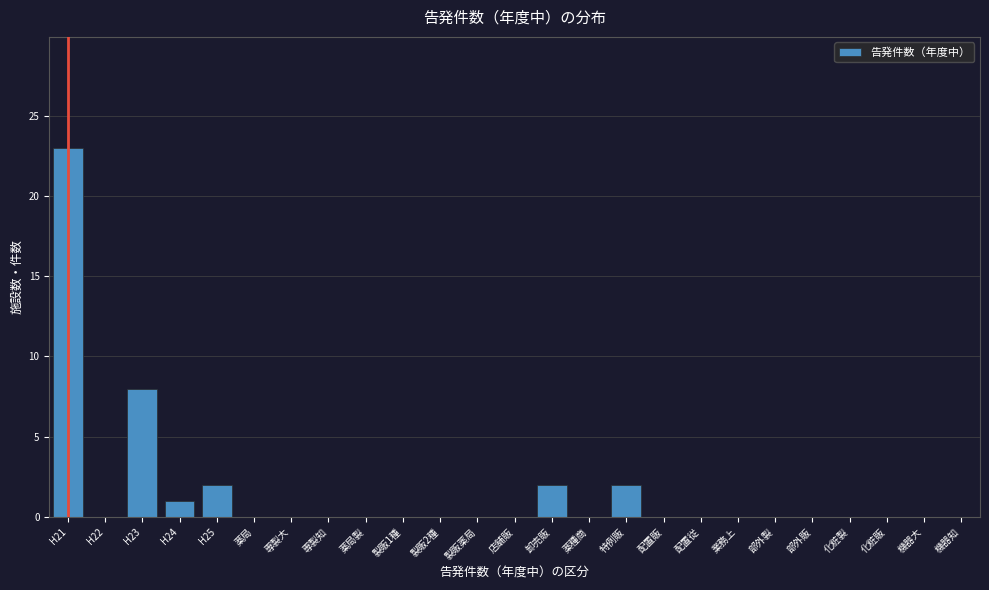

Reading right to left, what are all the values shown in this chart?

機器知=0	機器大=0	化粧販=0	化粧製=0	部外販=0	部外製=0	業務上=0	配置従=0	配置販=0	特例販=2	薬種商=0	卸売販=2	店舗販=0	製販薬局=0	製販2種=0	製販1種=0	薬局製=0	専製知=0	専製大=0	薬局=0	H25=2	H24=1	H23=8	H22=0	H21=23